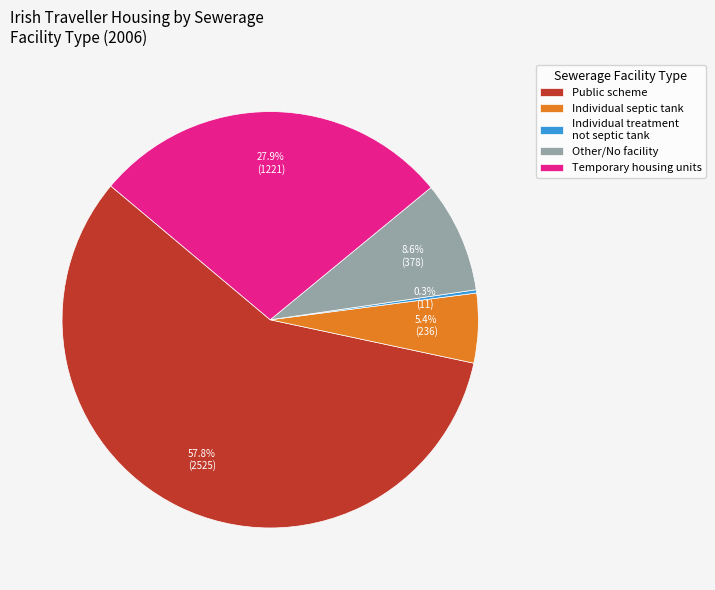

What is the largest slice in the pie chart?

Public scheme